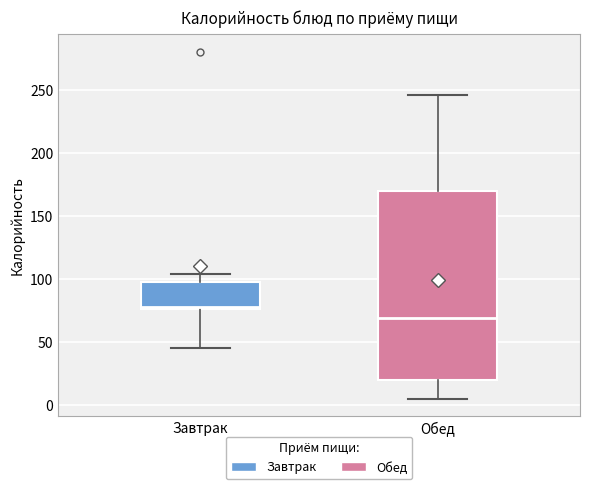

Reading left to right, read every box against the y-axis: the position of its median line, the range the box covers, and the ends of its whiskers. The values are not printed on the chart, so give them approximately, as read against the axis.

Завтрак: median 80, box 75 to 100, whiskers 45 to 105
Обед: median 70, box 20 to 170, whiskers 5 to 245